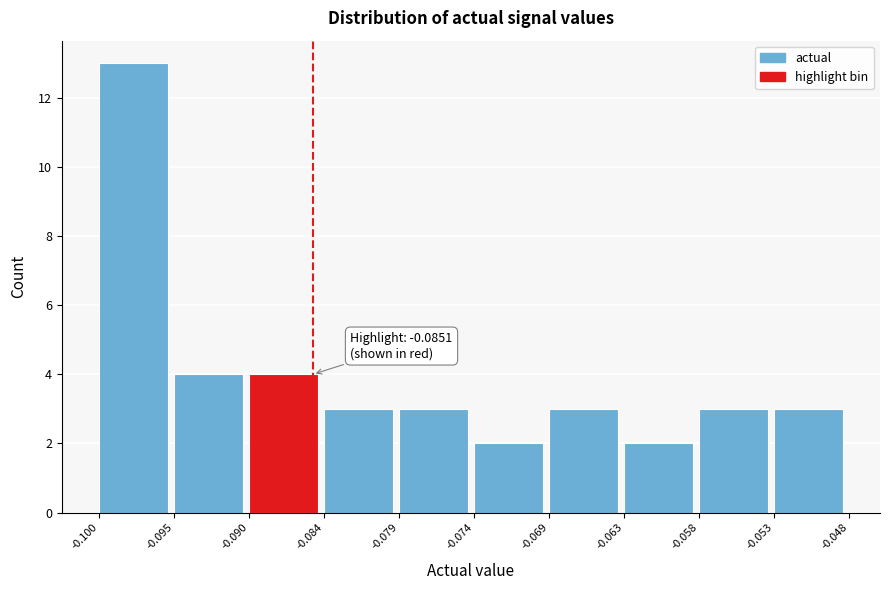

Which range on the x-axis has the tallest bar?

-0.100 to -0.095